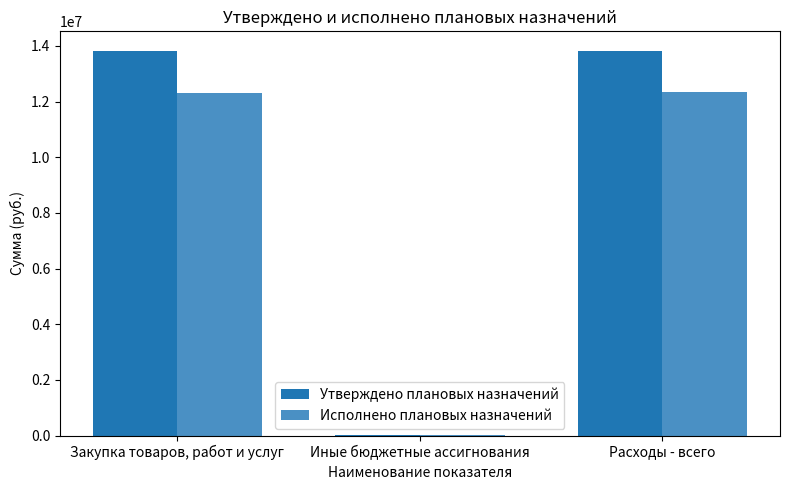

Which series has the largest total across all categories?

Утверждено плановых назначений